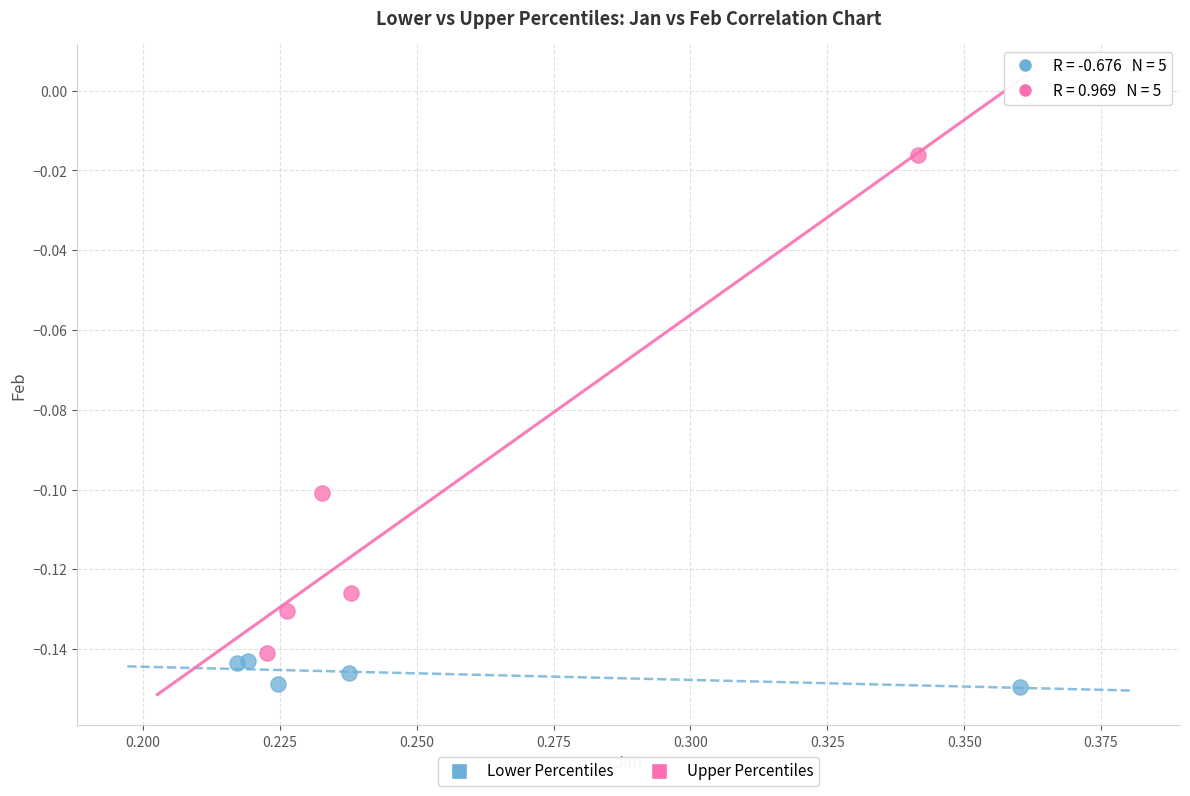

What are all the series names shown in the legend?

Lower Percentiles, Upper Percentiles